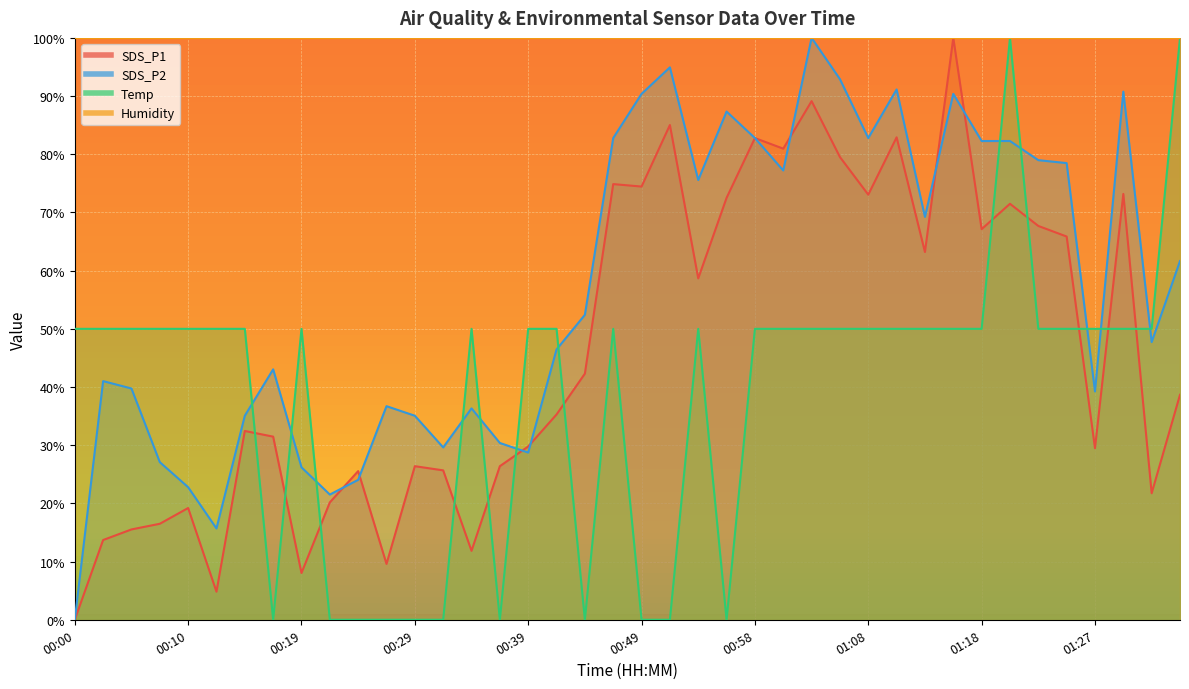

How many values in the SDS_P2 series are below 52?

20